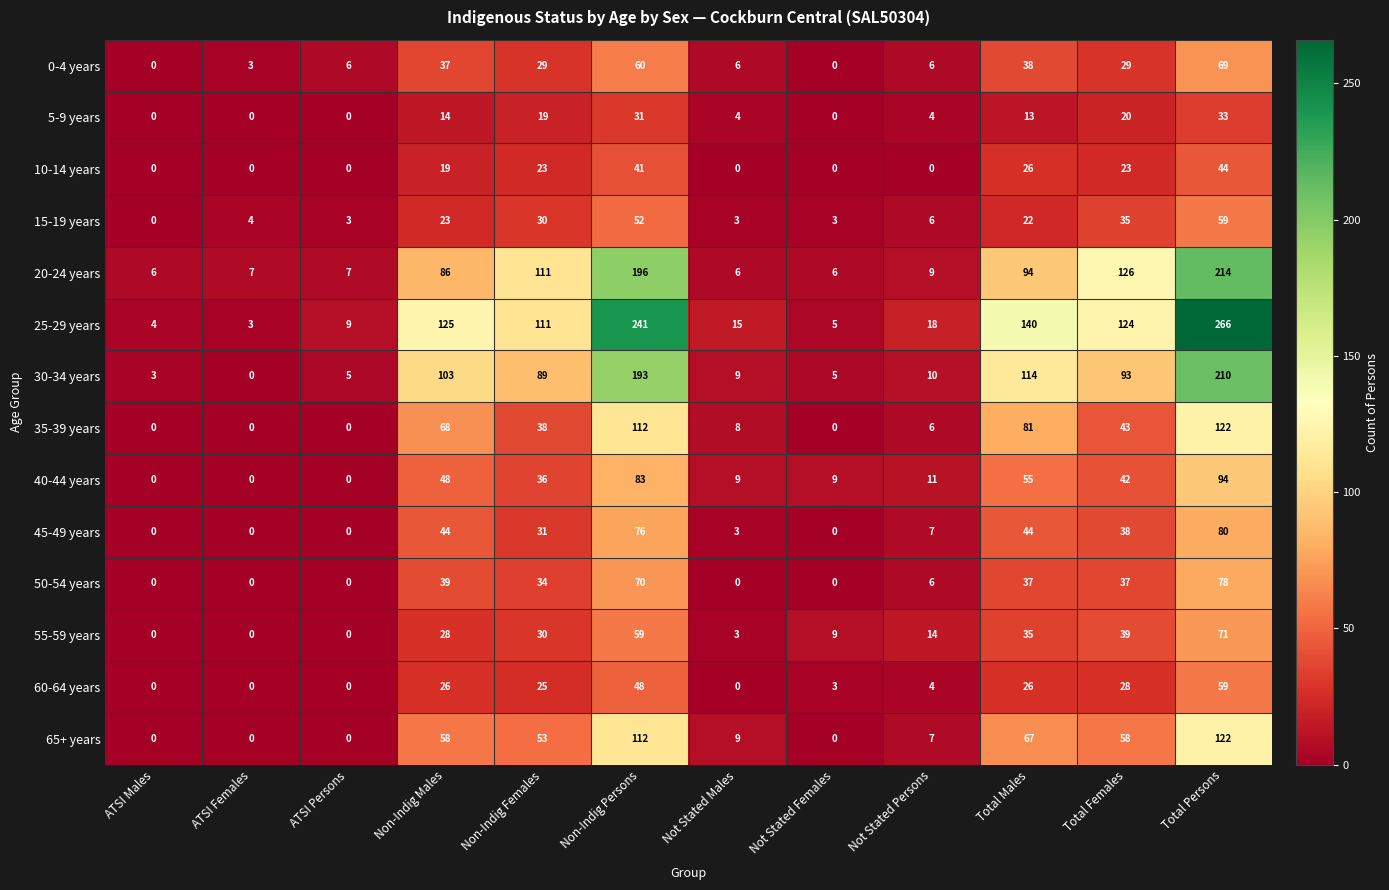

Which label corresponds to the largest value in the chart?

Total Persons